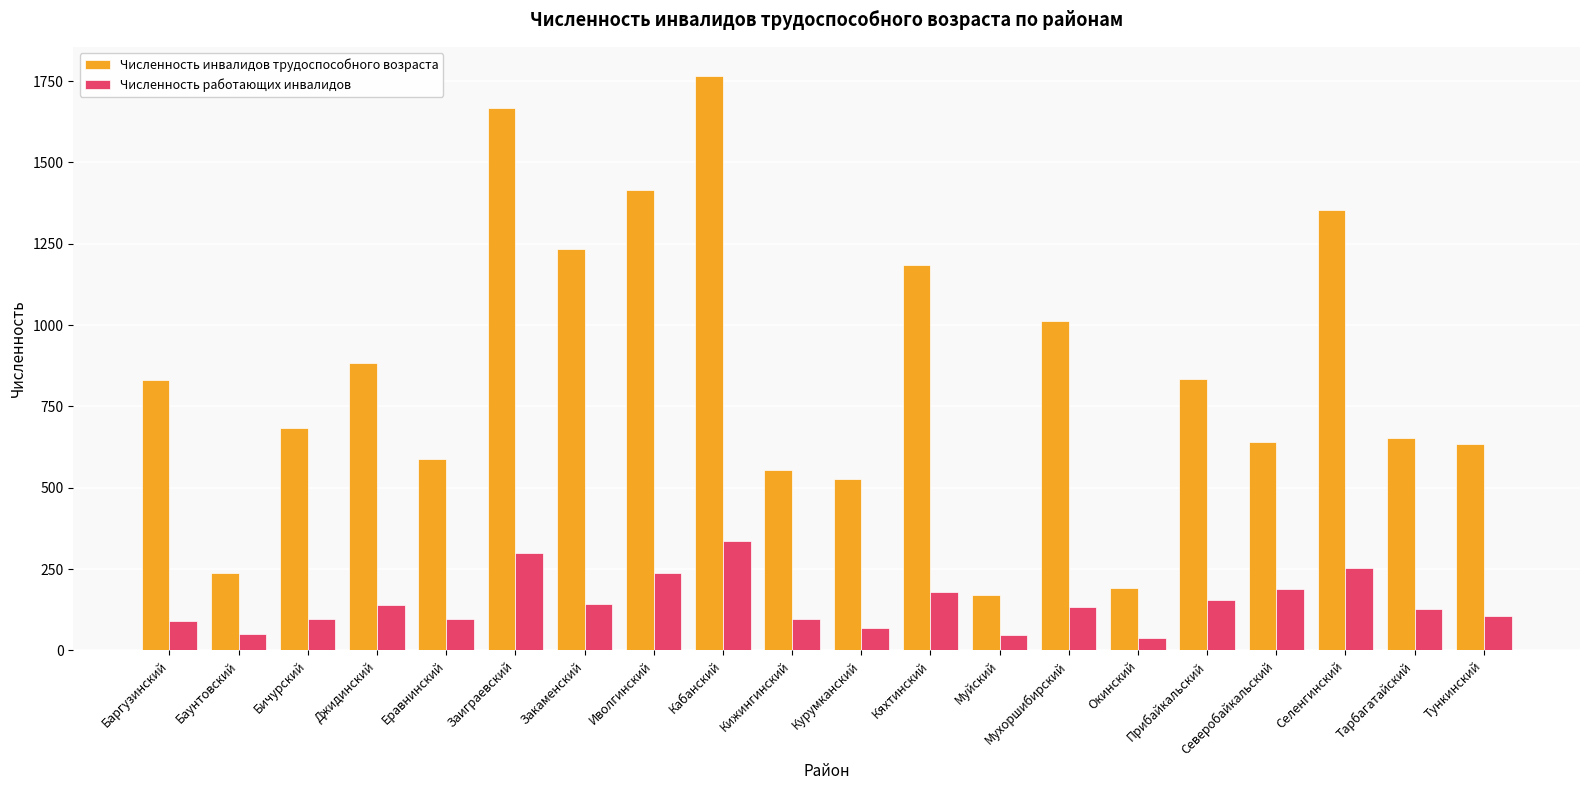

What is the average value of the Численность работающих инвалидов series?

144